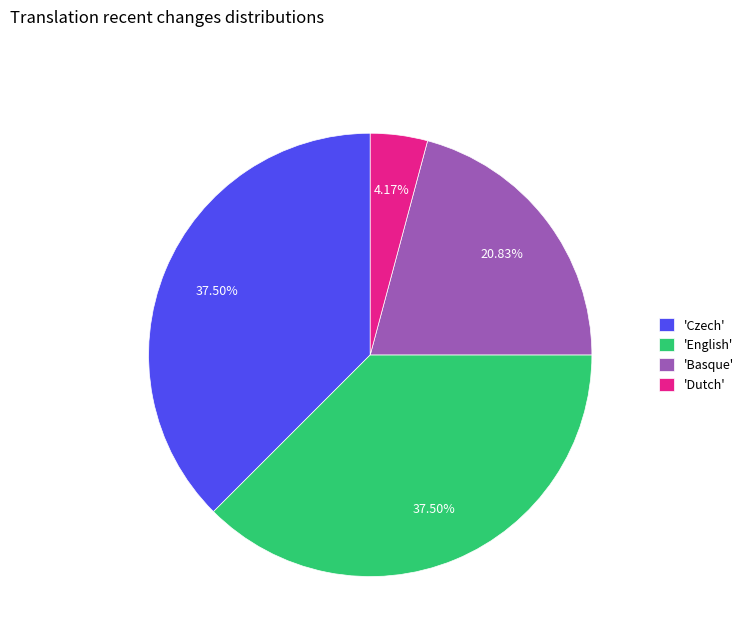

Which slice is the smallest?

'Dutch'